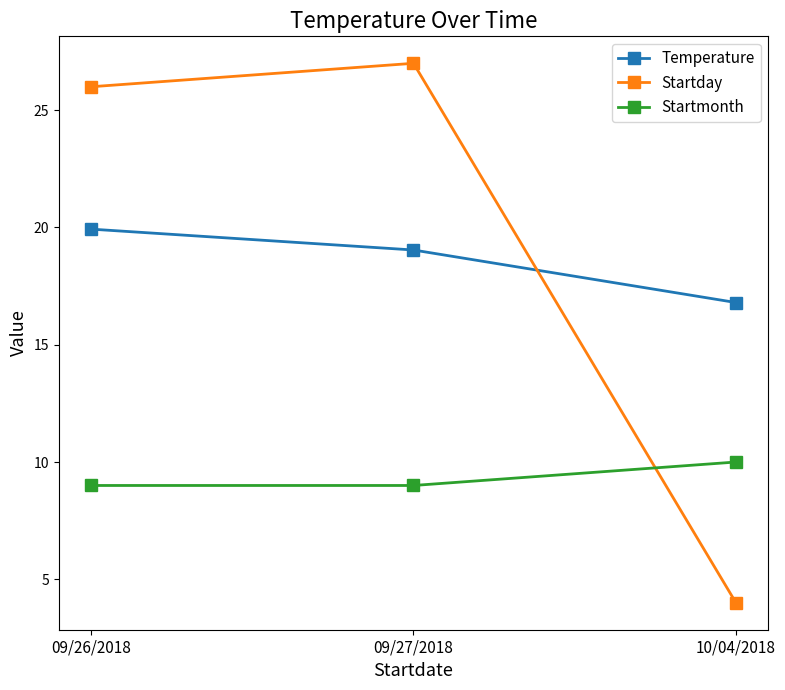

Which category has the lowest value across all series?

10/04/2018